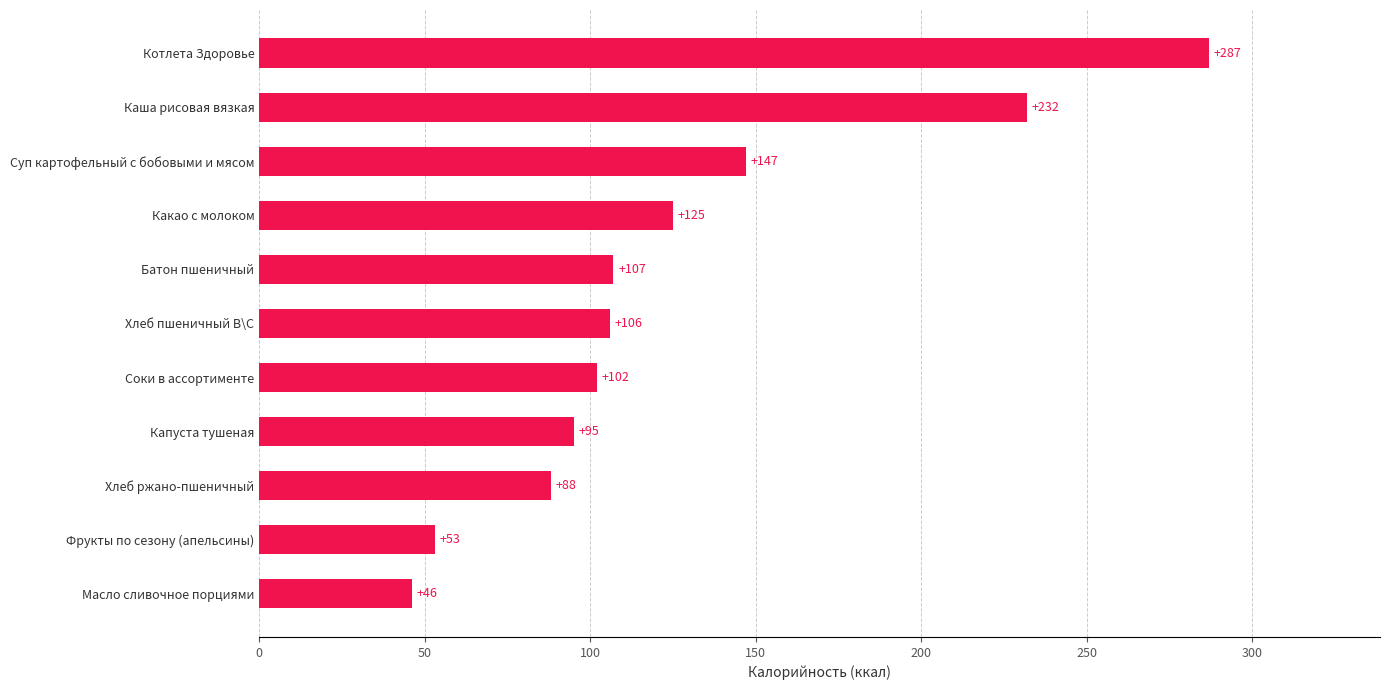

What is the average value?

126